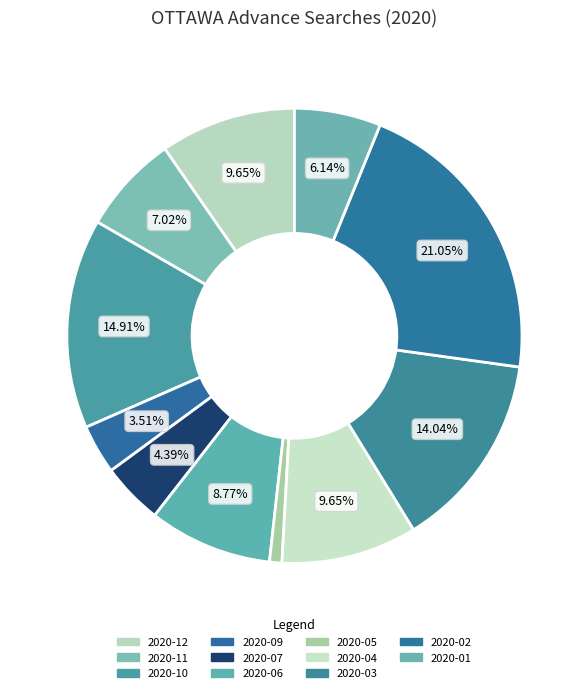

To the nearest percent, what percentage of the pie is 2020-07?

4%